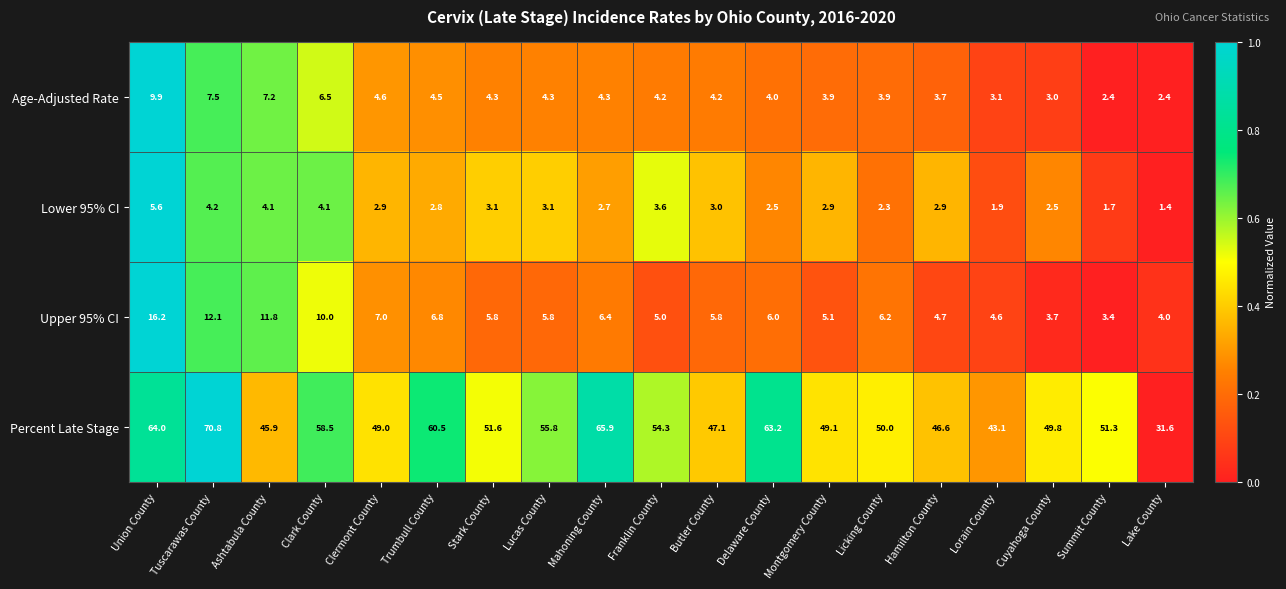

What is the total value across all series at Montgomery County?

61.0